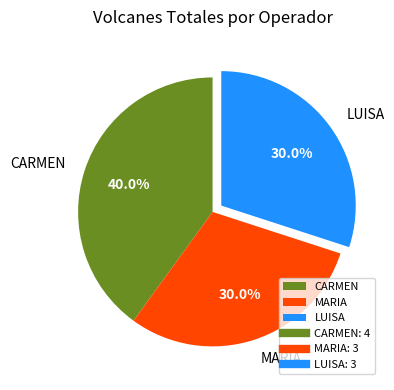

To the nearest percent, what is the average slice percentage?

33%